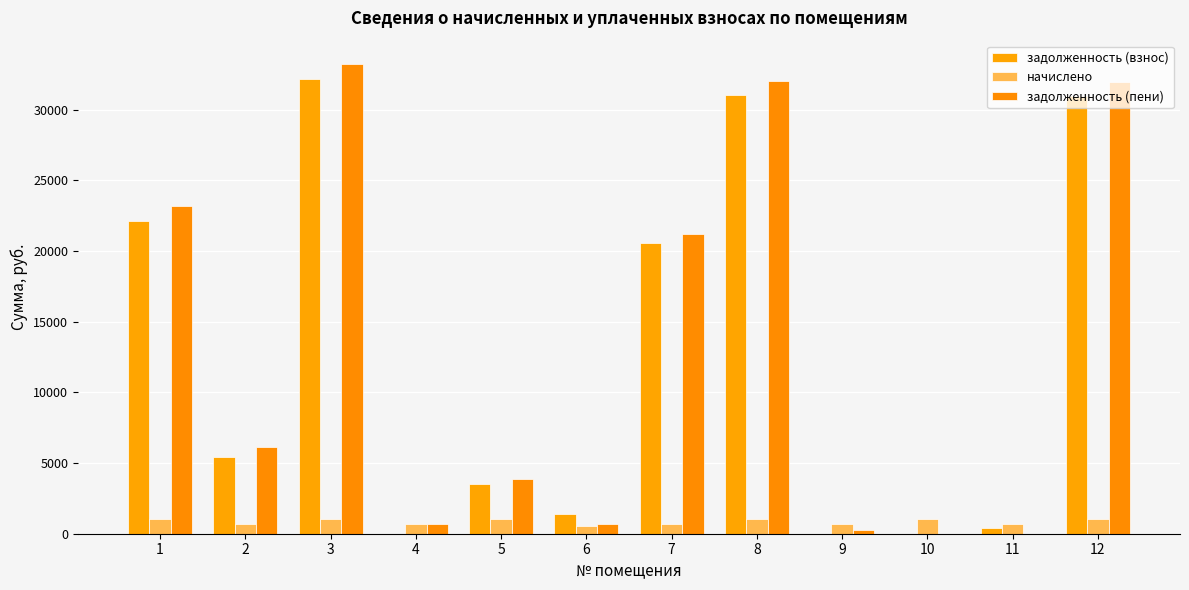

Which category has the highest value in the задолженность (пени) series?

3